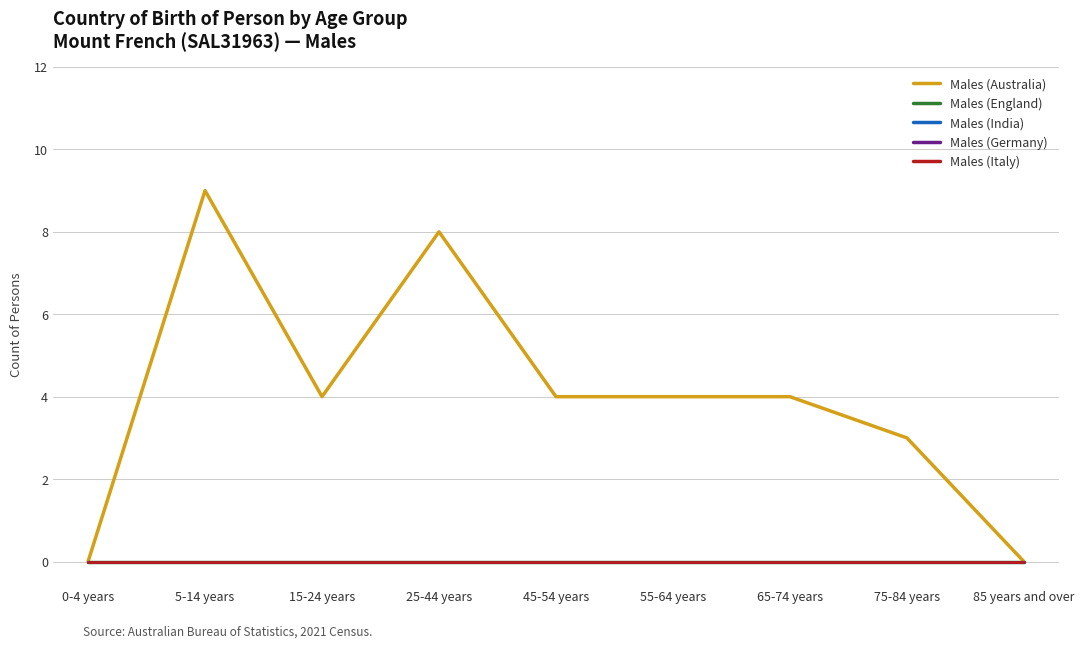

True or false: Males (Italy) and Males (Australia) intersect in this chart.

False